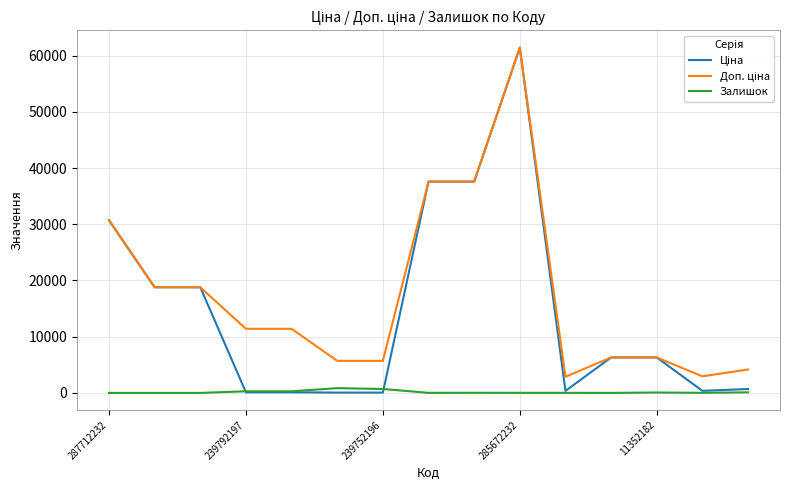

What is the lowest value of the Доп. ціна series?

2878.8